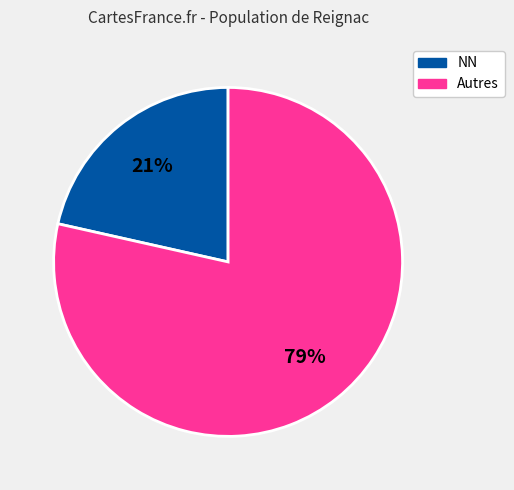

To the nearest percent, what is the average slice percentage?

50%